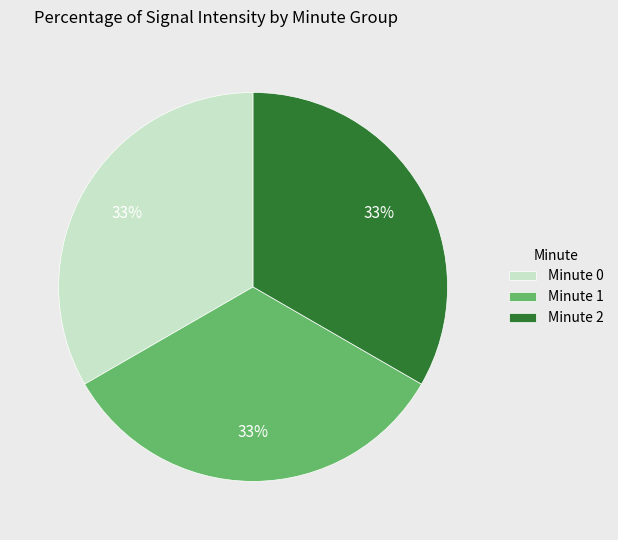

Is it true that Minute 1 is 33% of the pie?

True